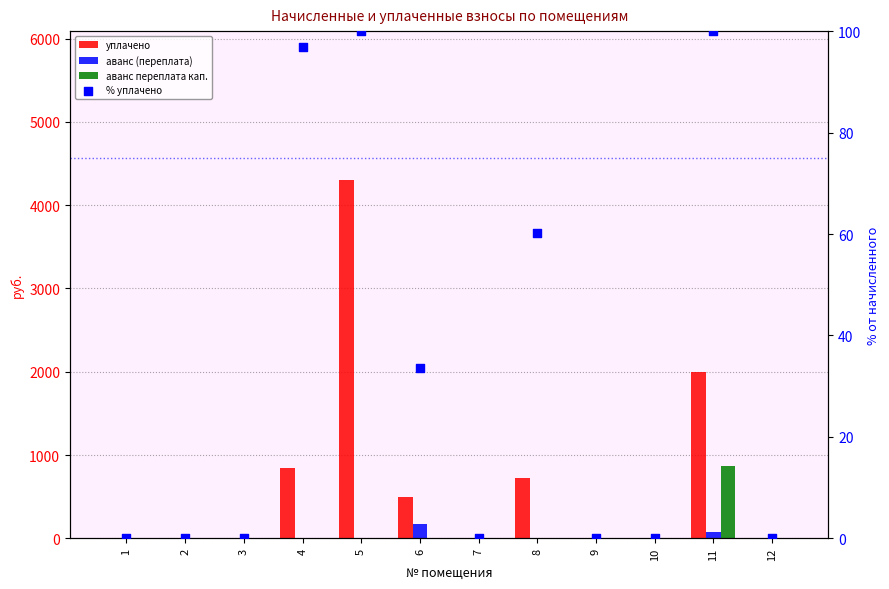

What are all the series names shown in the legend?

уплачено, аванс (переплата), аванс переплата кап., % уплачено